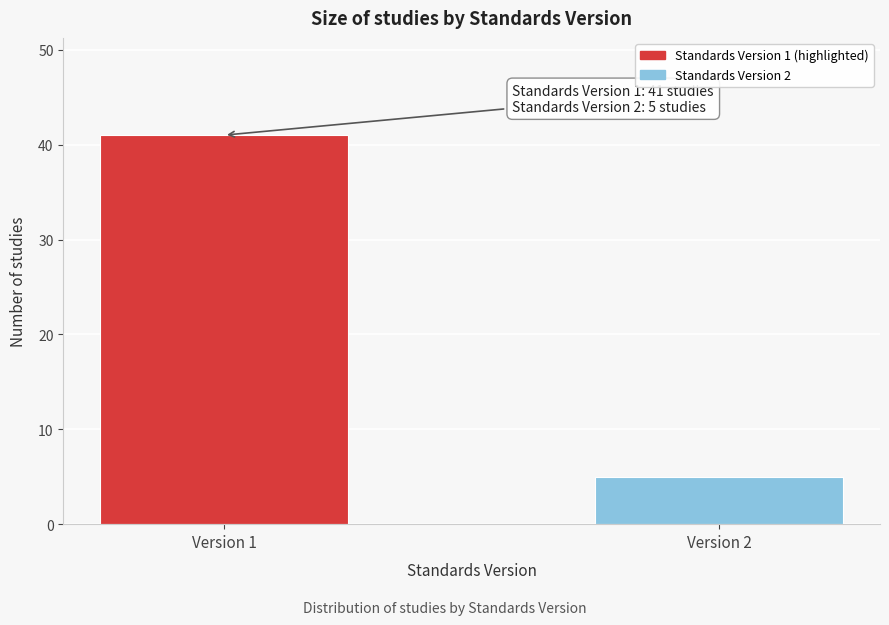

Reading right to left, what are all the values shown in this chart?

5	41